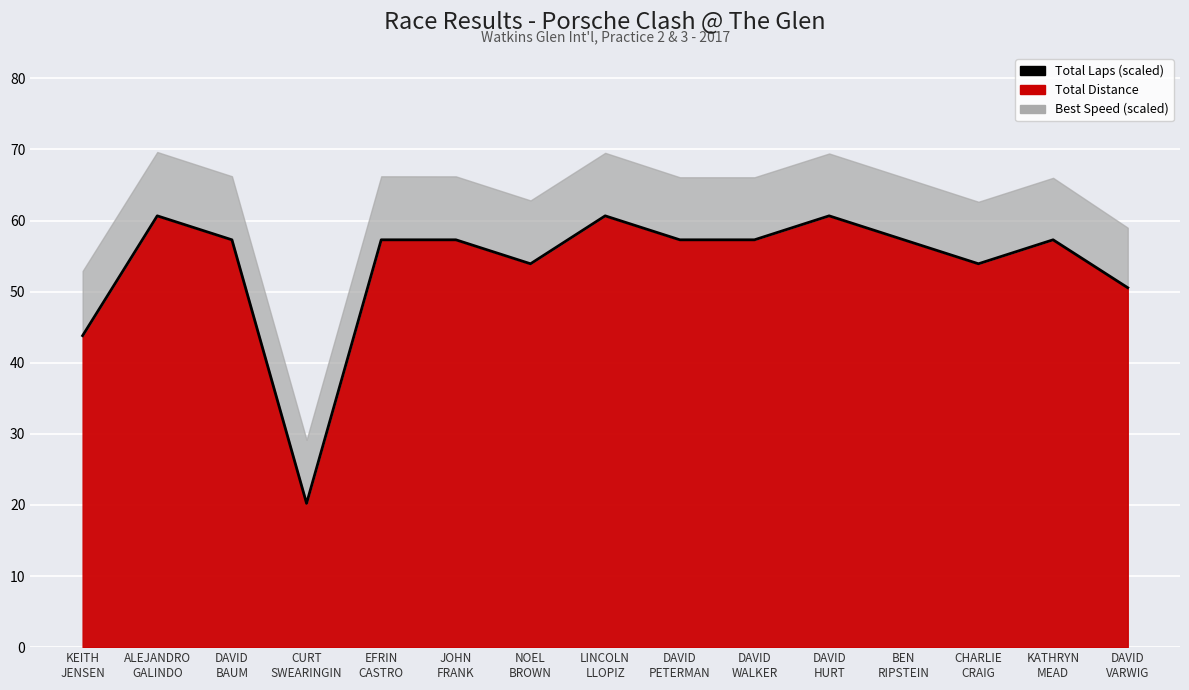

Between KATHRYN
MEAD and CURT
SWEARINGIN, which is larger?

KATHRYN
MEAD